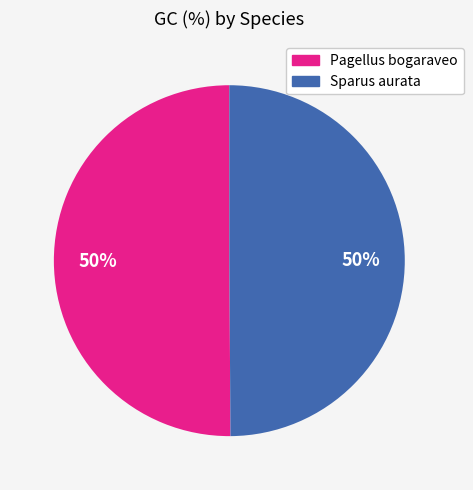

Combined, do Sparus aurata and Pagellus bogaraveo account for over 50%?

Yes